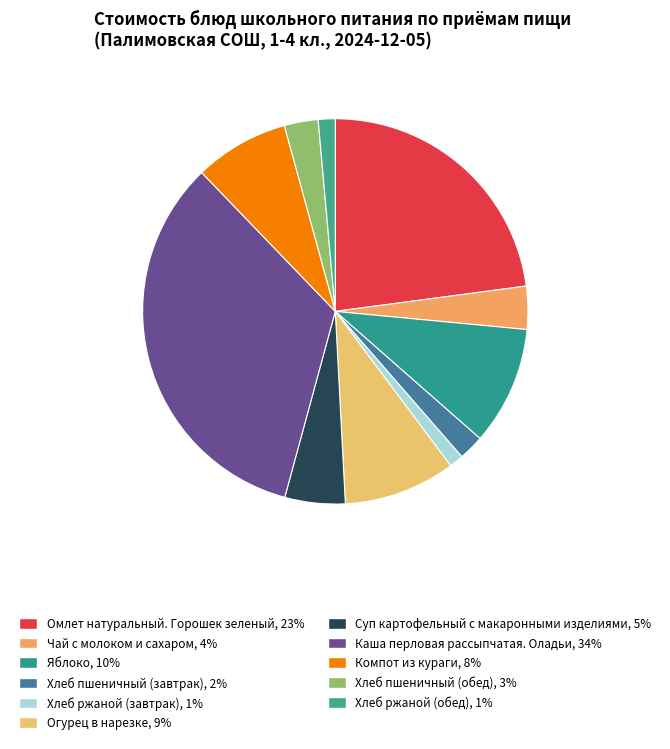

Is Омлет натуральный. Горошек зеленый the majority of the pie?

No